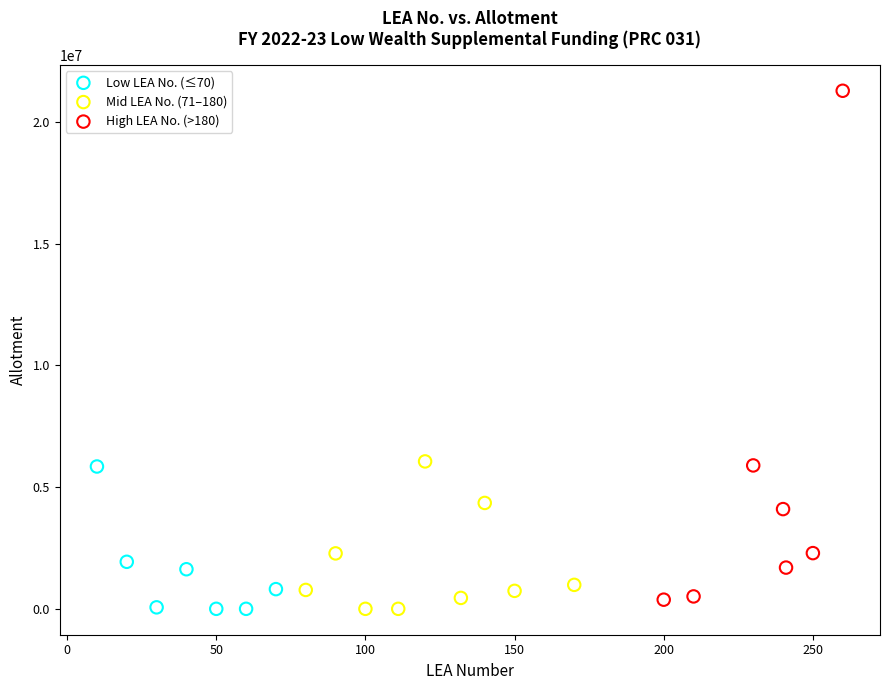

Which series has the largest Y range (max minus min)?

High LEA No. (>180)